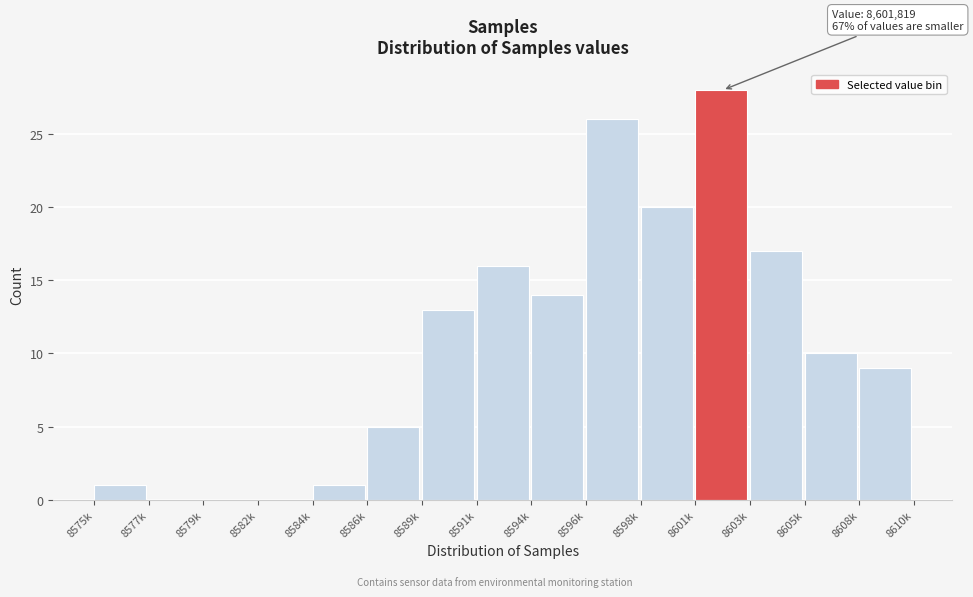

Reading left to right, what are all the values shown in this chart?

8575k=1	8577k=0	8579k=0	8582k=0	8584k=1	8586k=5	8589k=13	8591k=16	8594k=14	8596k=26	8598k=20	8601k=28	8603k=17	8605k=10	8608k=9